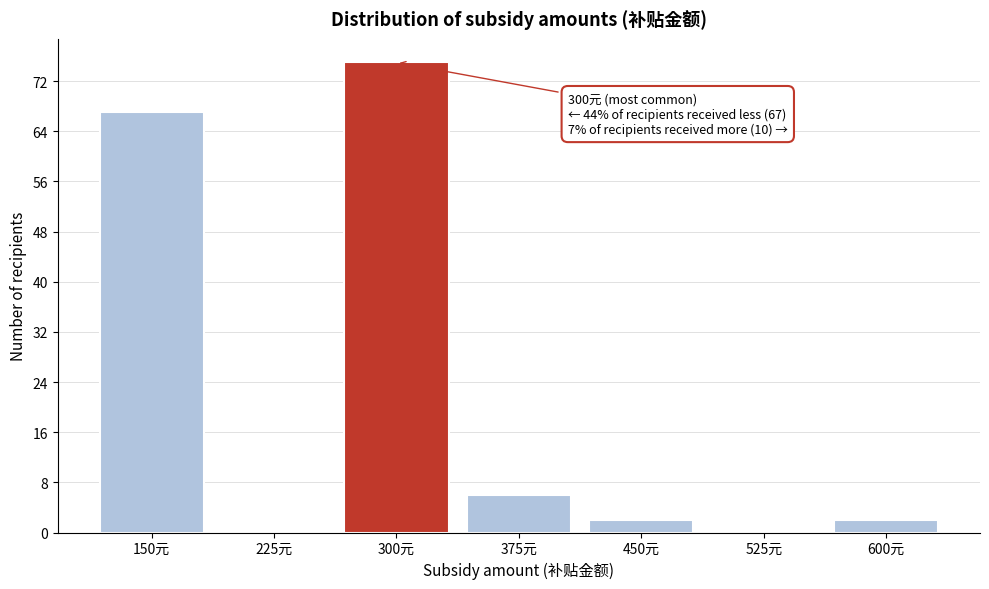

Reading right to left, transcribe all the data shown in this chart.

600元=2	525元=0	450元=2	375元=6	300元=75	225元=0	150元=67